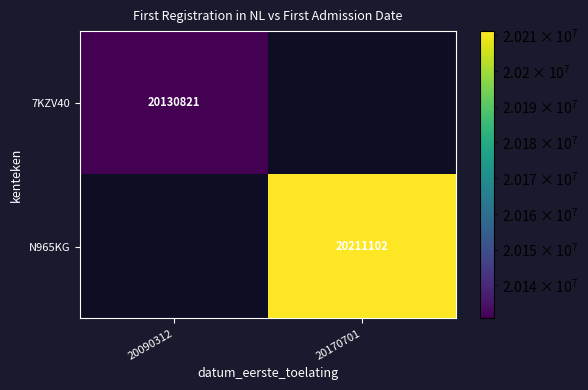

Is it true that N965KG equals 14093566 at 20170701?

False